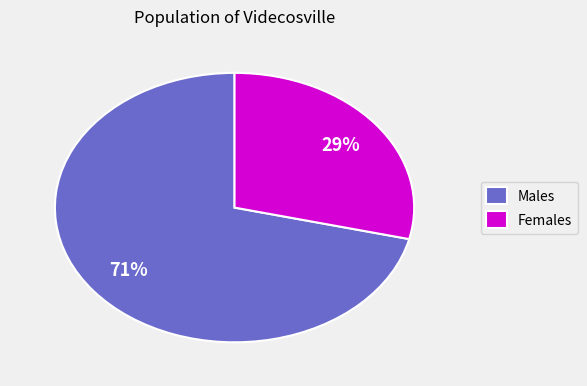

How many segments does this pie chart have?

2